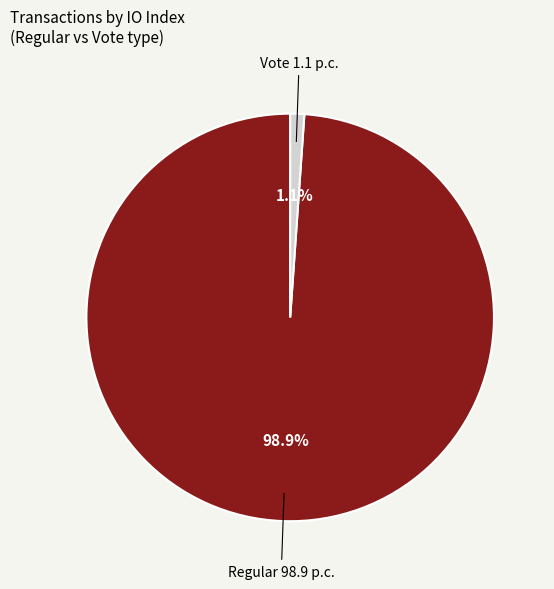

Does Vote account for over 50% of the chart?

No